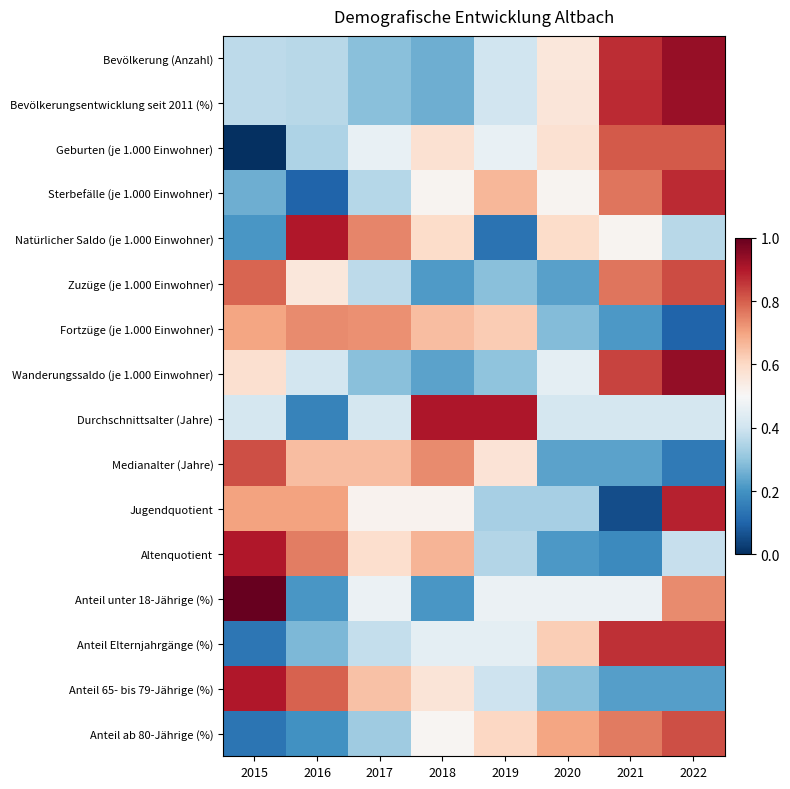

Rank the series at 2019 from lowest to highest value.

Natürlicher Saldo (je 1.000 Einwohner), Zuzüge (je 1.000 Einwohner), Wanderungssaldo (je 1.000 Einwohner), Jugendquotient, Altenquotient, Anteil 65- bis 79-Jährige (%), Bevölkerung (Anzahl), Bevölkerungsentwicklung seit 2011 (%), Anteil Elternjahrgänge (%), Geburten (je 1.000 Einwohner), Anteil unter 18-Jährige (%), Medianalter (Jahre), Anteil ab 80-Jährige (%), Fortzüge (je 1.000 Einwohner), Sterbefälle (je 1.000 Einwohner), Durchschnittsalter (Jahre)